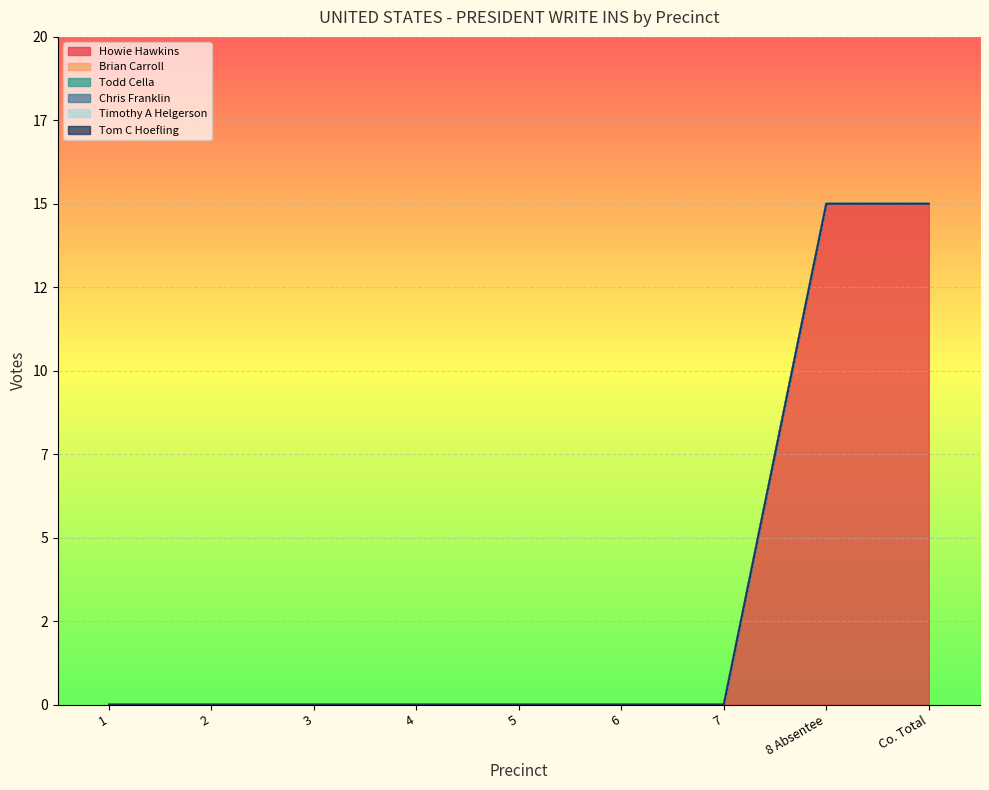

How many lines are shown in the chart?

6